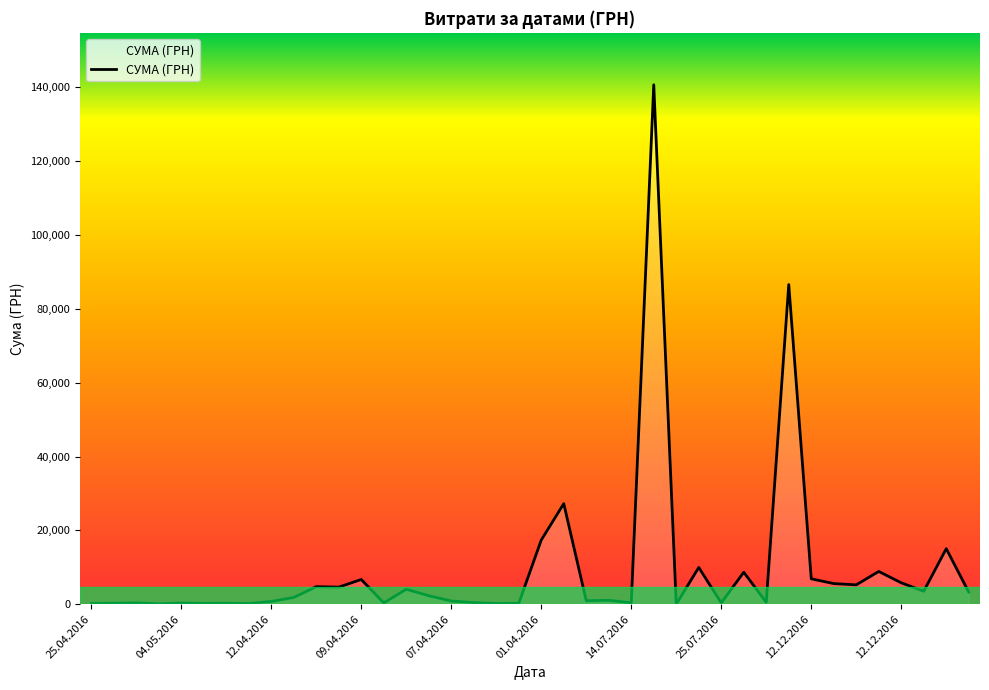

What is the label of the 19th point from the right?

01.04.2016